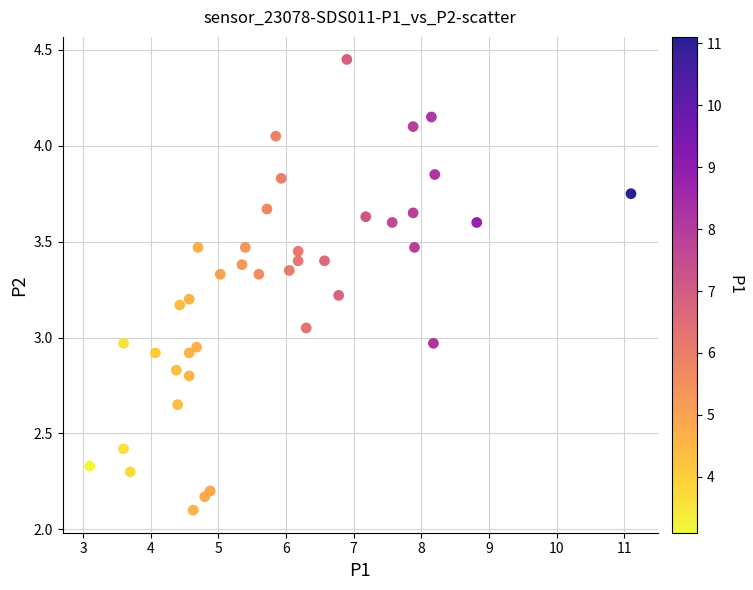

What is the range of X values (max minus min)?

8.0